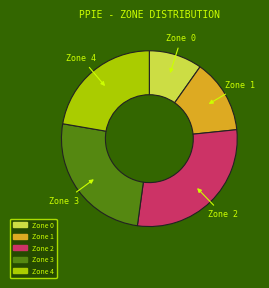

How many slices are in this pie chart?

5